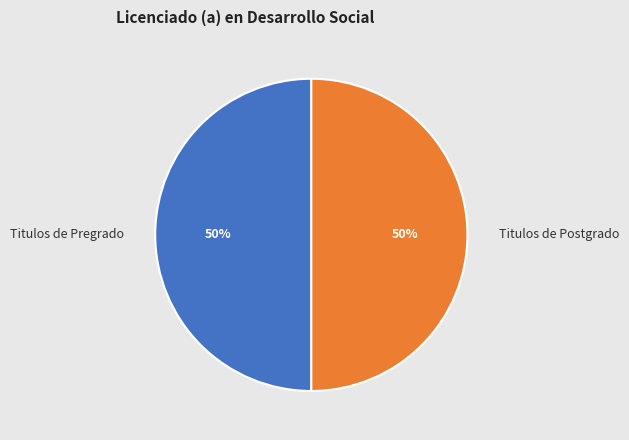

Do Titulos de Pregrado and Titulos de Postgrado together represent more than half of the pie?

Yes